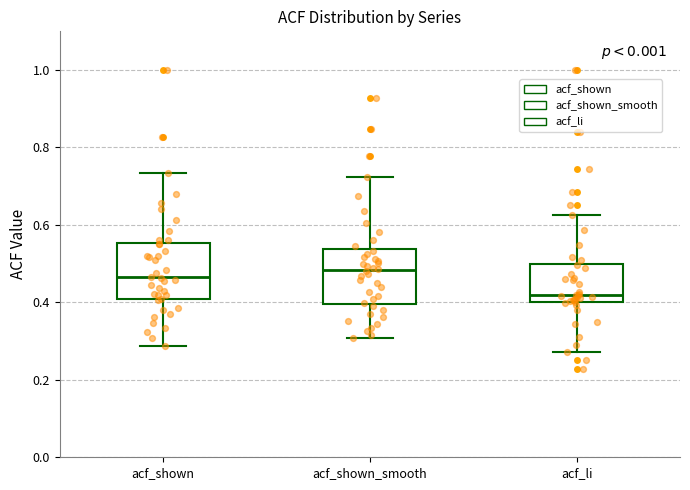

Where does the upper whisker of the box for acf_li end on the y-axis? The values are not printed on the chart, so give them approximately, as read against the axis.

0.62